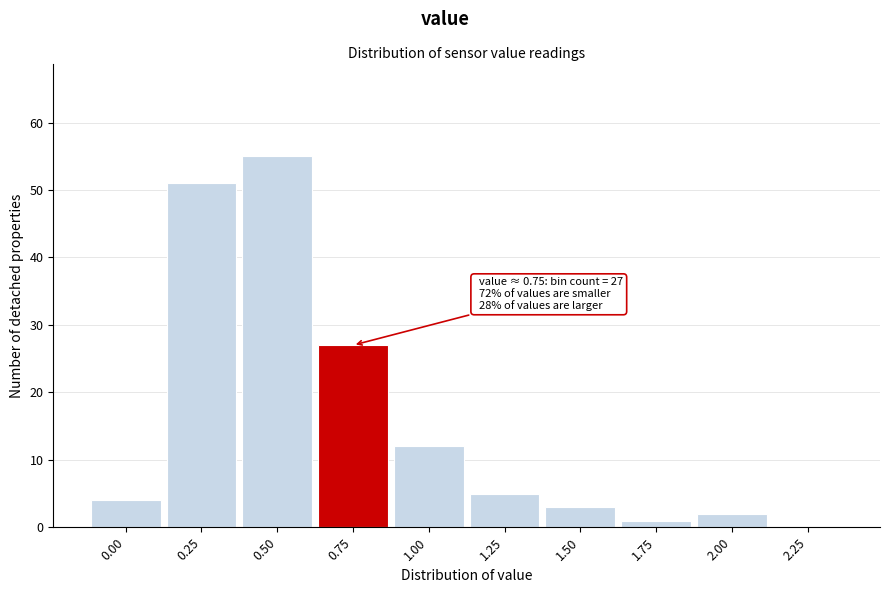

Reading right to left, what are all the values shown in this chart?

2.25=0	2.00=2	1.75=1	1.50=3	1.25=5	1.00=12	0.75=27	0.50=55	0.25=51	0.00=4